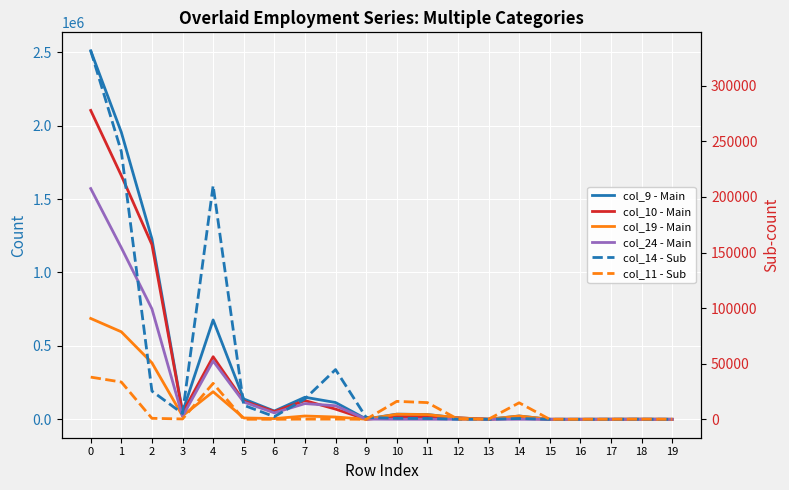

How many distinct data groups are displayed?

6